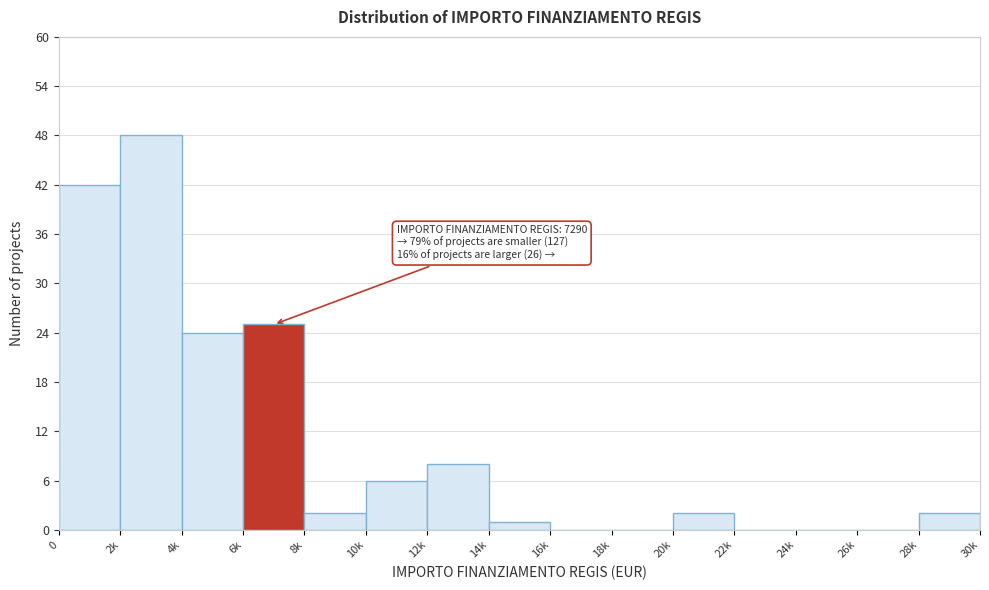

Reading right to left, list all the values displayed in this chart.

28k=2	26k=0	24k=0	22k=0	20k=2	18k=0	16k=0	14k=1	12k=8	10k=6	8k=2	6k=25	4k=24	2k=48	0=42